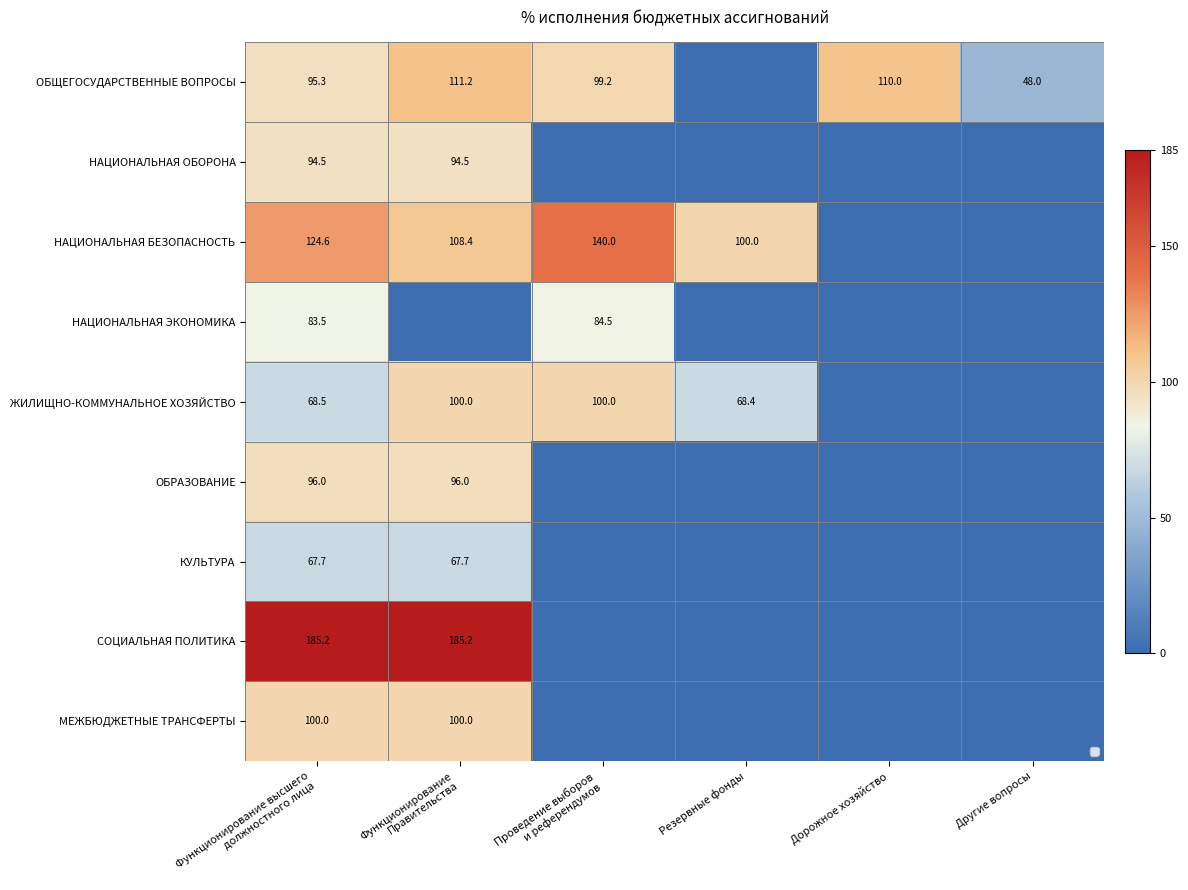

At which category does the chart reach its peak across all series?

Функционирование высшего
должностного лица